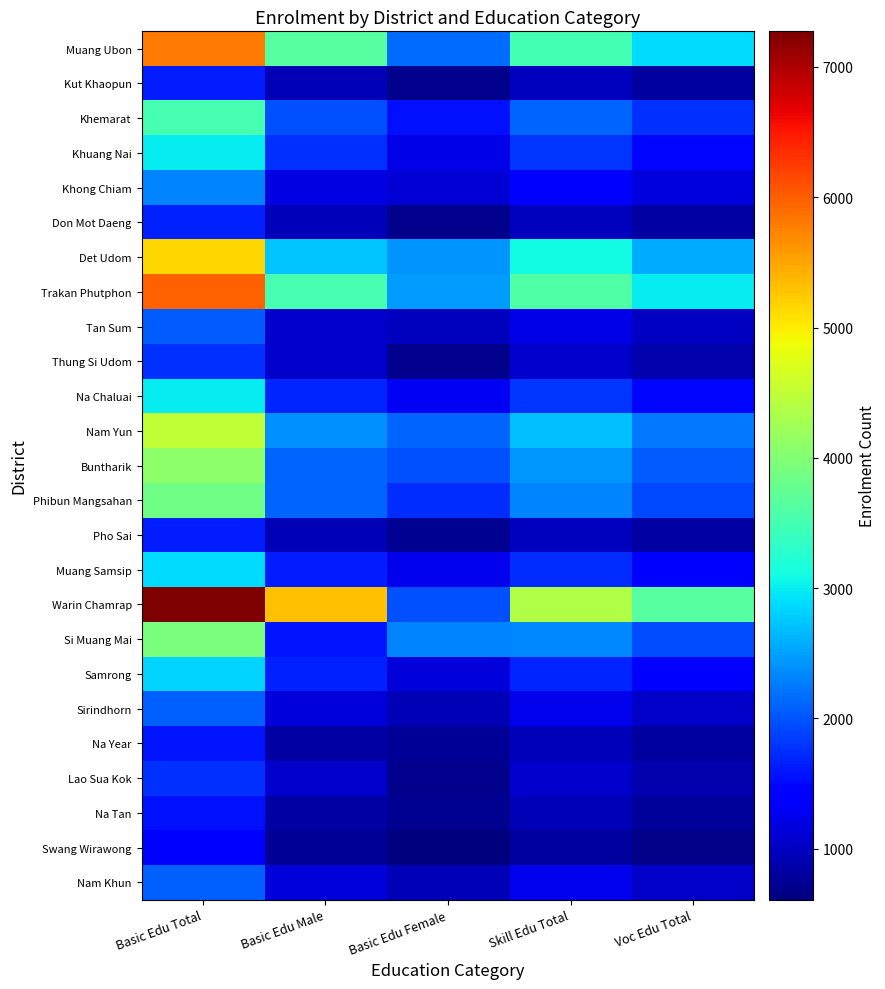

Reading left to right, extract all data points from this chart.

Muang Ubon: Basic Edu Total=5796	Basic Edu Male=3644	Basic Edu Female=2152	Skill Edu Total=3477	Voc Edu Total=2898
Kut Khaopun: Basic Edu Total=1634	Basic Edu Male=932	Basic Edu Female=702	Skill Edu Total=981	Voc Edu Total=817
Khemarat: Basic Edu Total=3522	Basic Edu Male=1975	Basic Edu Female=1547	Skill Edu Total=2114	Voc Edu Total=1761
Khuang Nai: Basic Edu Total=2978	Basic Edu Male=1760	Basic Edu Female=1218	Skill Edu Total=1786	Voc Edu Total=1489
Khong Chiam: Basic Edu Total=2327	Basic Edu Male=1198	Basic Edu Female=1129	Skill Edu Total=1396	Voc Edu Total=1164
Don Mot Daeng: Basic Edu Total=1662	Basic Edu Male=972	Basic Edu Female=690	Skill Edu Total=997	Voc Edu Total=831
Det Udom: Basic Edu Total=5157	Basic Edu Male=2729	Basic Edu Female=2428	Skill Edu Total=3095	Voc Edu Total=2578
Trakan Phutphon: Basic Edu Total=5996	Basic Edu Male=3521	Basic Edu Female=2475	Skill Edu Total=3598	Voc Edu Total=2998
Tan Sum: Basic Edu Total=2044	Basic Edu Male=1065	Basic Edu Female=979	Skill Edu Total=1226	Voc Edu Total=1022
Thung Si Udom: Basic Edu Total=1762	Basic Edu Male=1069	Basic Edu Female=693	Skill Edu Total=1058	Voc Edu Total=881
Na Chaluai: Basic Edu Total=2983	Basic Edu Male=1678	Basic Edu Female=1305	Skill Edu Total=1790	Voc Edu Total=1491
Nam Yun: Basic Edu Total=4495	Basic Edu Male=2389	Basic Edu Female=2106	Skill Edu Total=2697	Voc Edu Total=2247
Buntharik: Basic Edu Total=4085	Basic Edu Male=2106	Basic Edu Female=1979	Skill Edu Total=2454	Voc Edu Total=2042
Phibun Mangsahan: Basic Edu Total=3846	Basic Edu Male=2114	Basic Edu Female=1732	Skill Edu Total=2307	Voc Edu Total=1923
Pho Sai: Basic Edu Total=1646	Basic Edu Male=932	Basic Edu Female=714	Skill Edu Total=988	Voc Edu Total=823
Muang Samsip: Basic Edu Total=2896	Basic Edu Male=1644	Basic Edu Female=1252	Skill Edu Total=1737	Voc Edu Total=1448
Warin Chamrap: Basic Edu Total=7273	Basic Edu Male=5307	Basic Edu Female=1966	Skill Edu Total=4363	Voc Edu Total=3636
Si Muang Mai: Basic Edu Total=3919	Basic Edu Male=1595	Basic Edu Female=2324	Skill Edu Total=2351	Voc Edu Total=1960
Samrong: Basic Edu Total=2826	Basic Edu Male=1672	Basic Edu Female=1154	Skill Edu Total=1695	Voc Edu Total=1413
Sirindhorn: Basic Edu Total=2071	Basic Edu Male=1140	Basic Edu Female=931	Skill Edu Total=1242	Voc Edu Total=1036
Na Year: Basic Edu Total=1597	Basic Edu Male=832	Basic Edu Female=765	Skill Edu Total=958	Voc Edu Total=798
Lao Sua Kok: Basic Edu Total=1756	Basic Edu Male=1060	Basic Edu Female=696	Skill Edu Total=1054	Voc Edu Total=878
Na Tan: Basic Edu Total=1561	Basic Edu Male=823	Basic Edu Female=738	Skill Edu Total=937	Voc Edu Total=780
Swang Wirawong: Basic Edu Total=1362	Basic Edu Male=753	Basic Edu Female=609	Skill Edu Total=817	Voc Edu Total=681
Nam Khun: Basic Edu Total=2073	Basic Edu Male=1131	Basic Edu Female=942	Skill Edu Total=1244	Voc Edu Total=1036